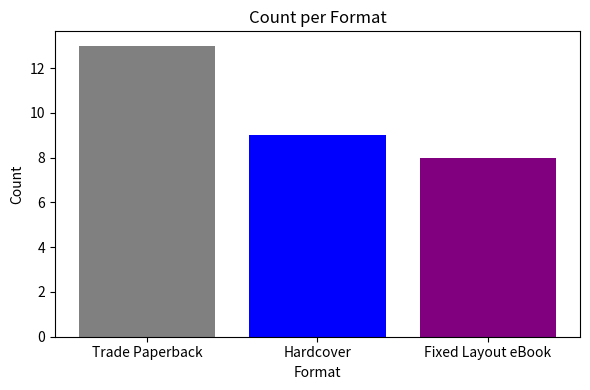

Reading right to left, what are all the values shown in this chart?

Fixed Layout eBook=8	Hardcover=9	Trade Paperback=13